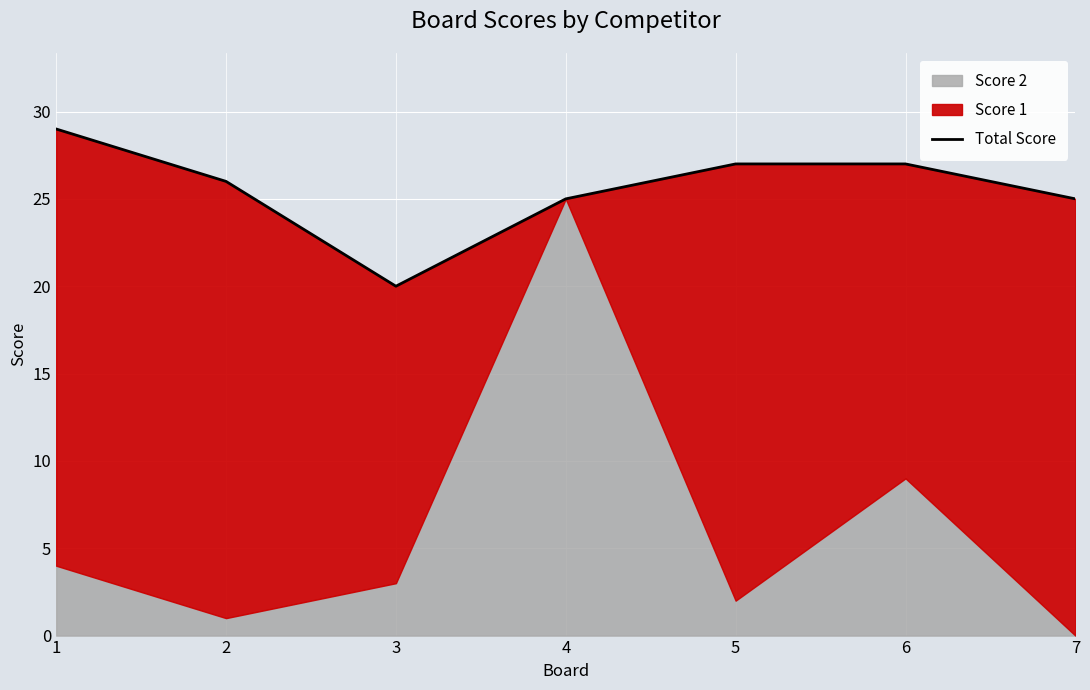

Is it true that the value at 2 is 8?

False